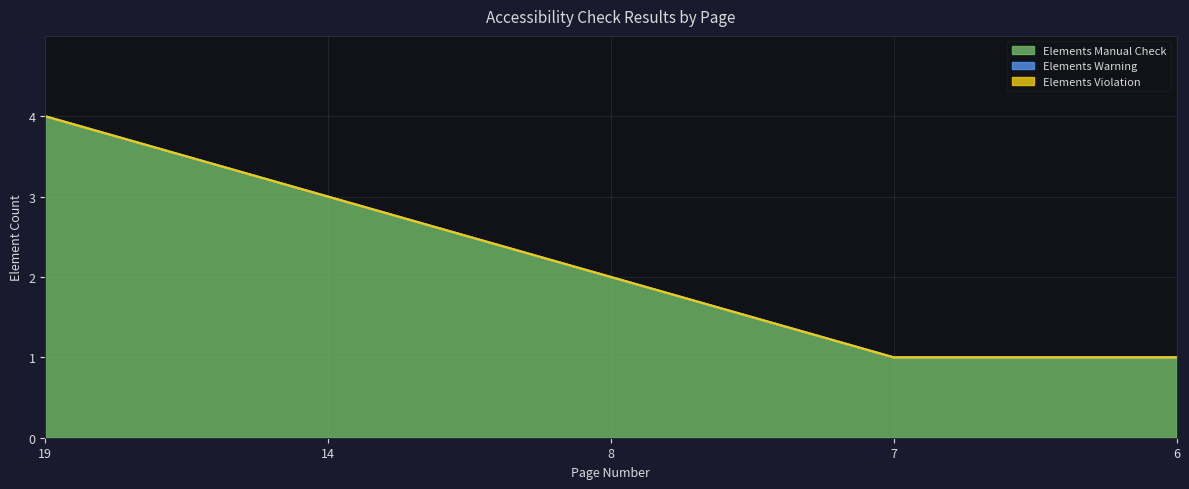

How many lines are shown in the chart?

3